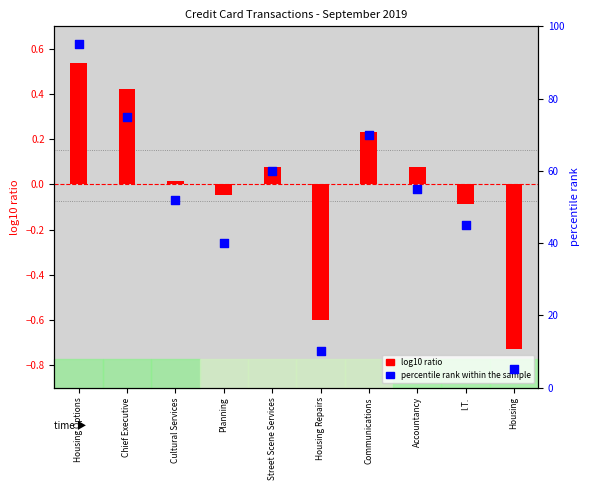

Approximately how many times larger is the value at Planning compared to Housing?

8.0